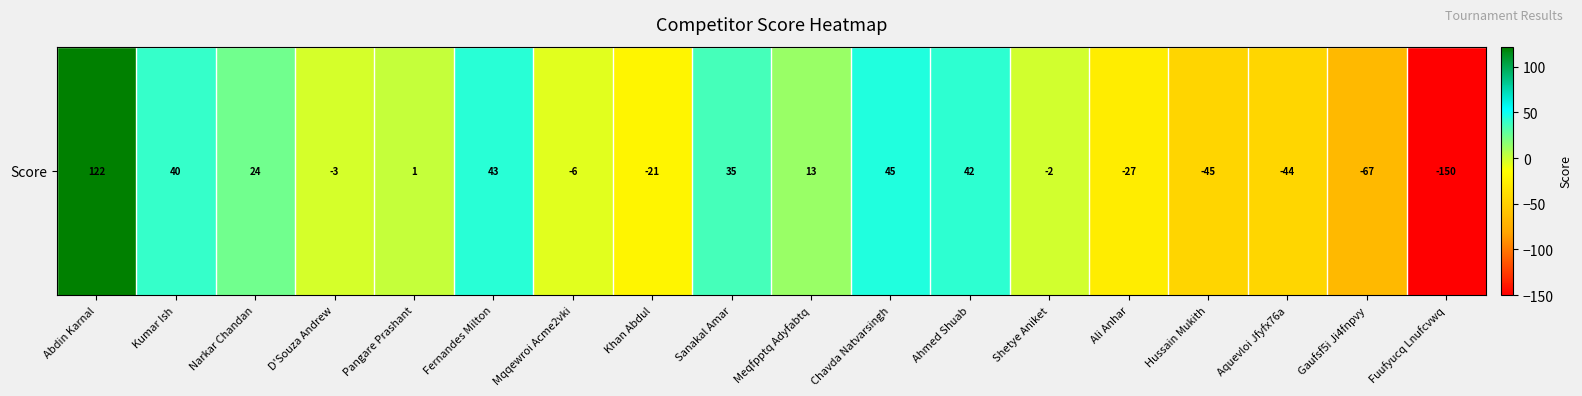

Reading left to right, transcribe all the data shown in this chart.

122	40	24	-3	1	43	-6	-21	35	13	45	42	-2	-27	-45	-44	-67	-150